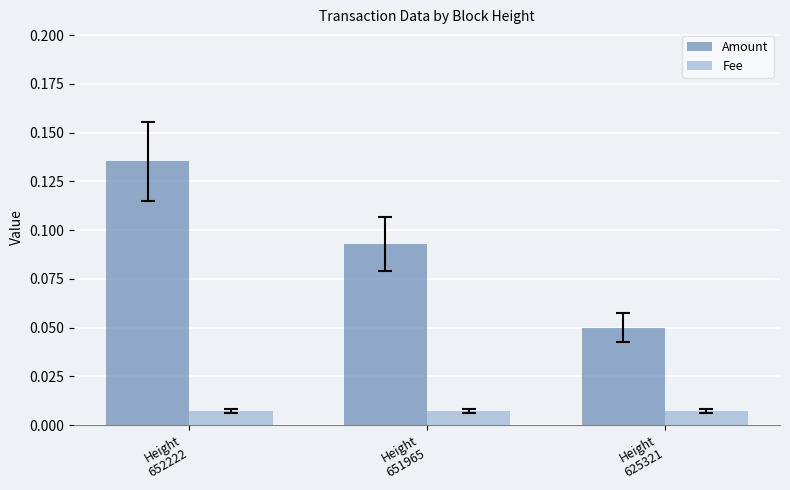

Which series has the largest range (max minus min)?

Amount